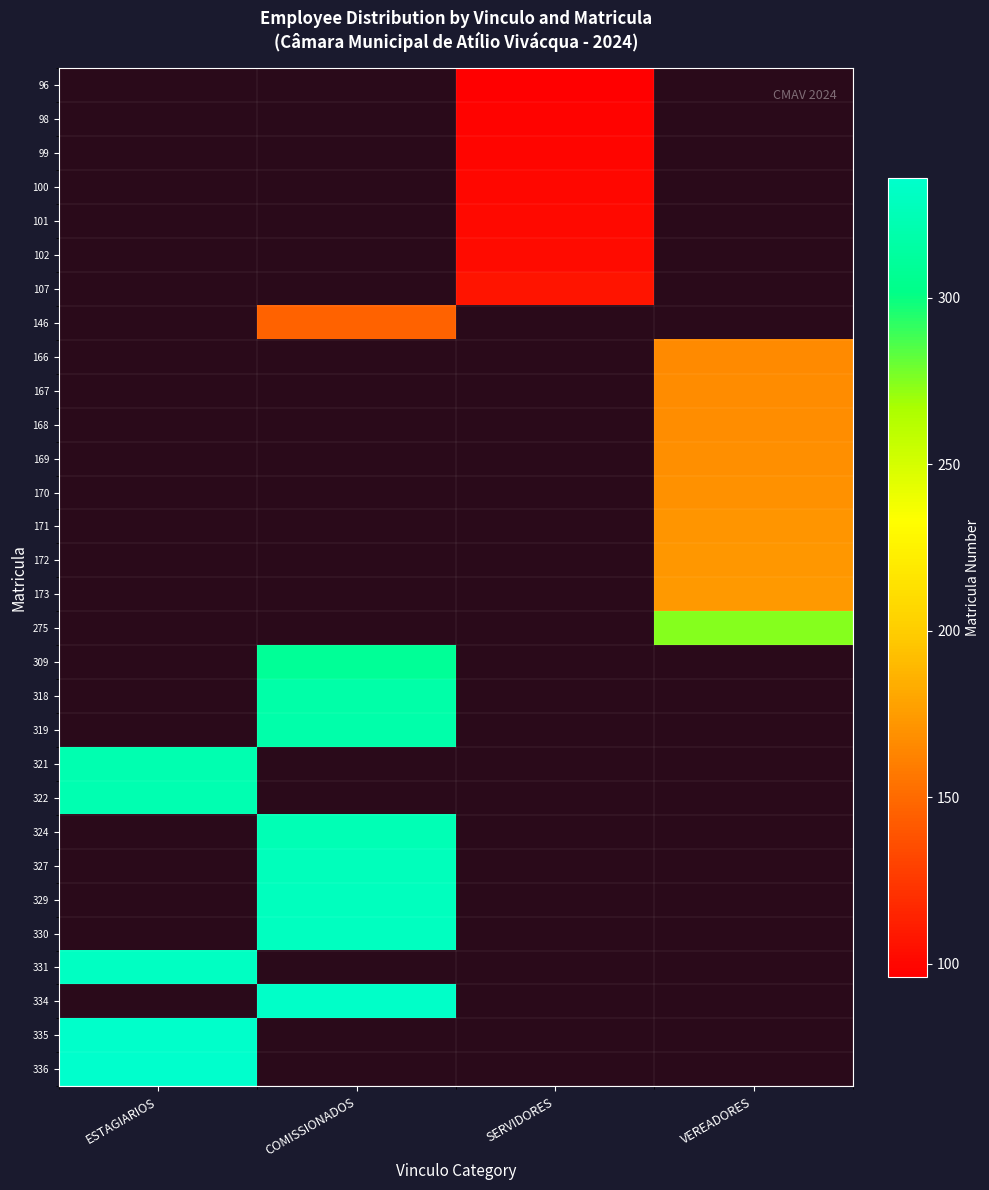

What is the greatest value displayed?

336.0